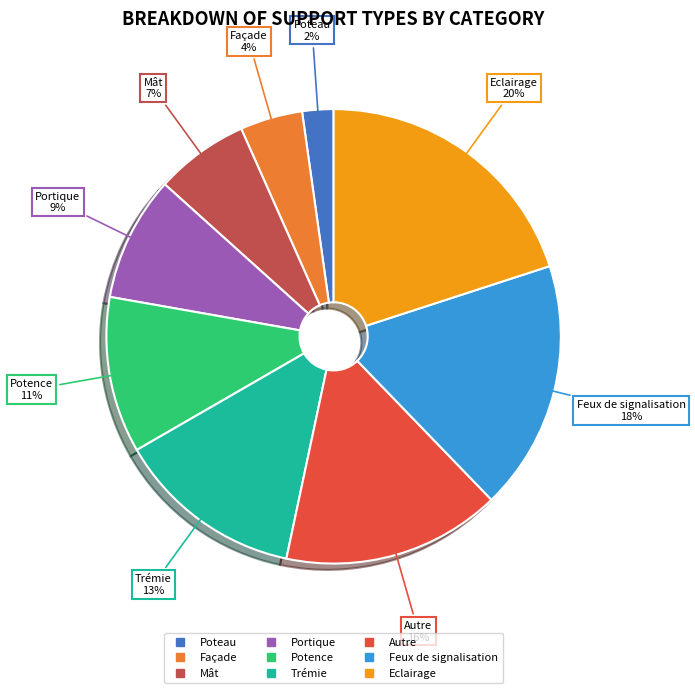

Is the sum of Mât and Façade greater than half?

No